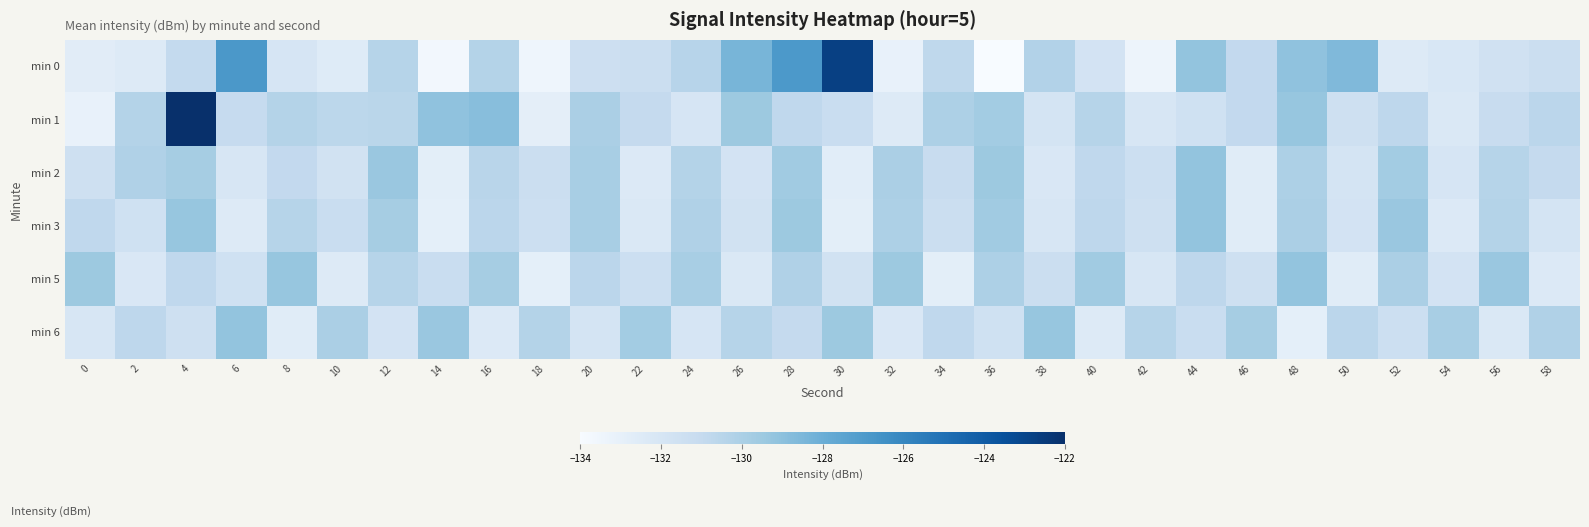

At which category is the sum across all series the highest?

4